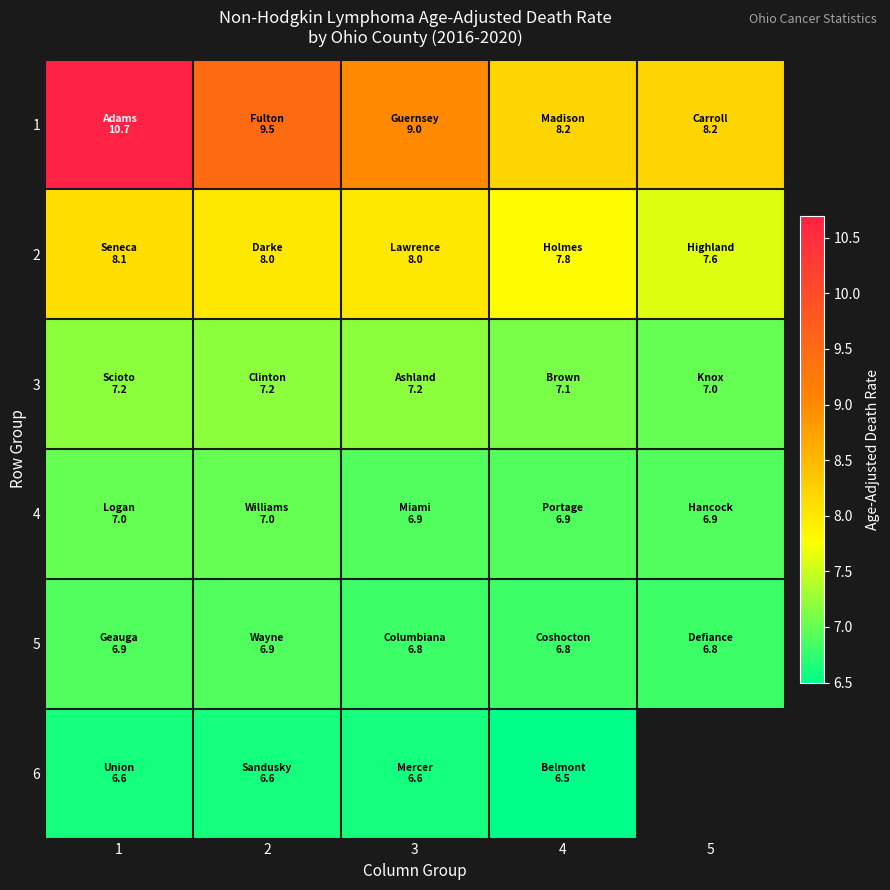

Rank the series at 4 from highest to lowest value.

1, 2, 3, 4, 5, 6